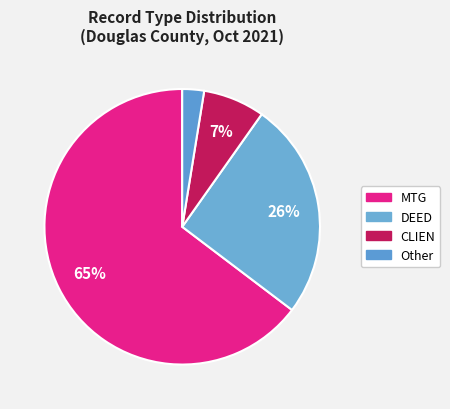

Does Other account for over 50% of the chart?

No